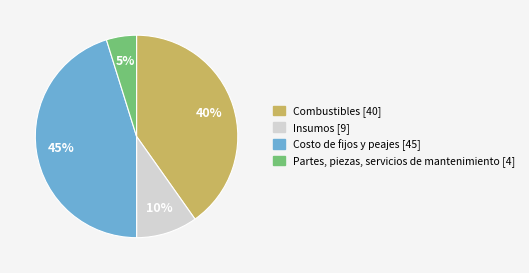

What is the ratio of the value at Costo de fijos y peajes to the value at Combustibles?

1.1